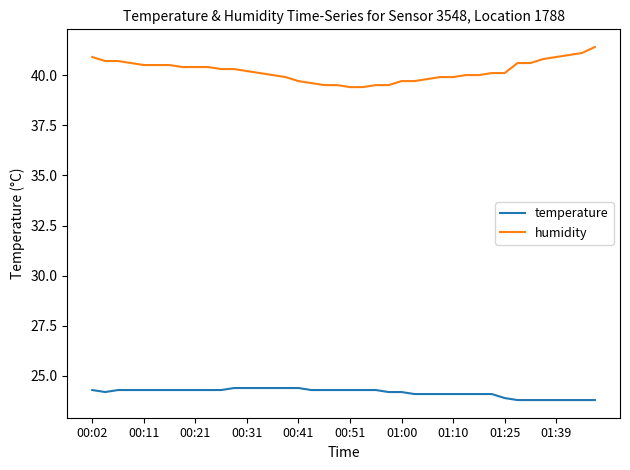

What is the highest value of the humidity series?

41.4